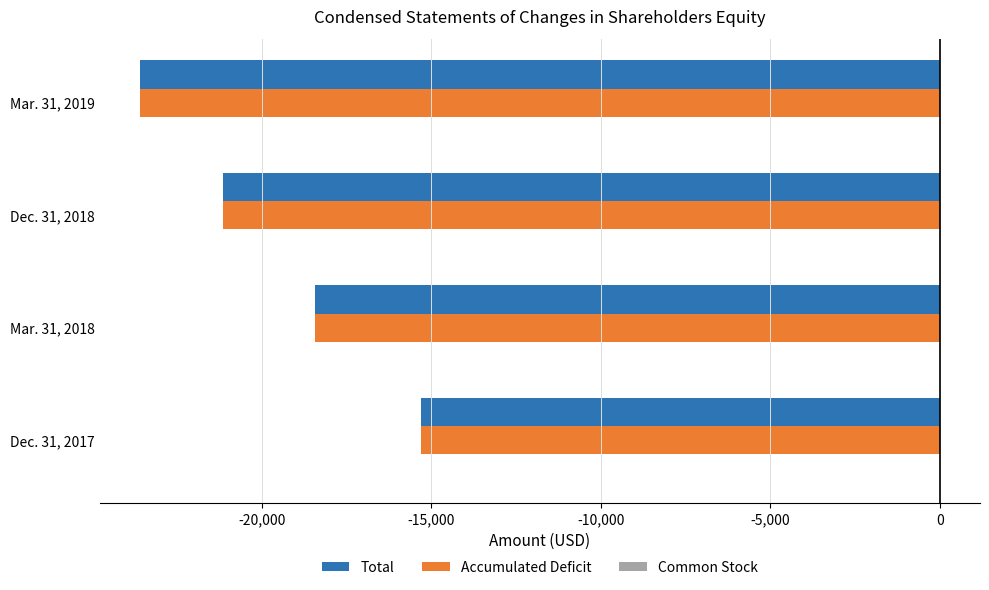

Is the value of Accumulated Deficit at Mar. 31, 2019 greater than the value of Total at Mar. 31, 2018?

No